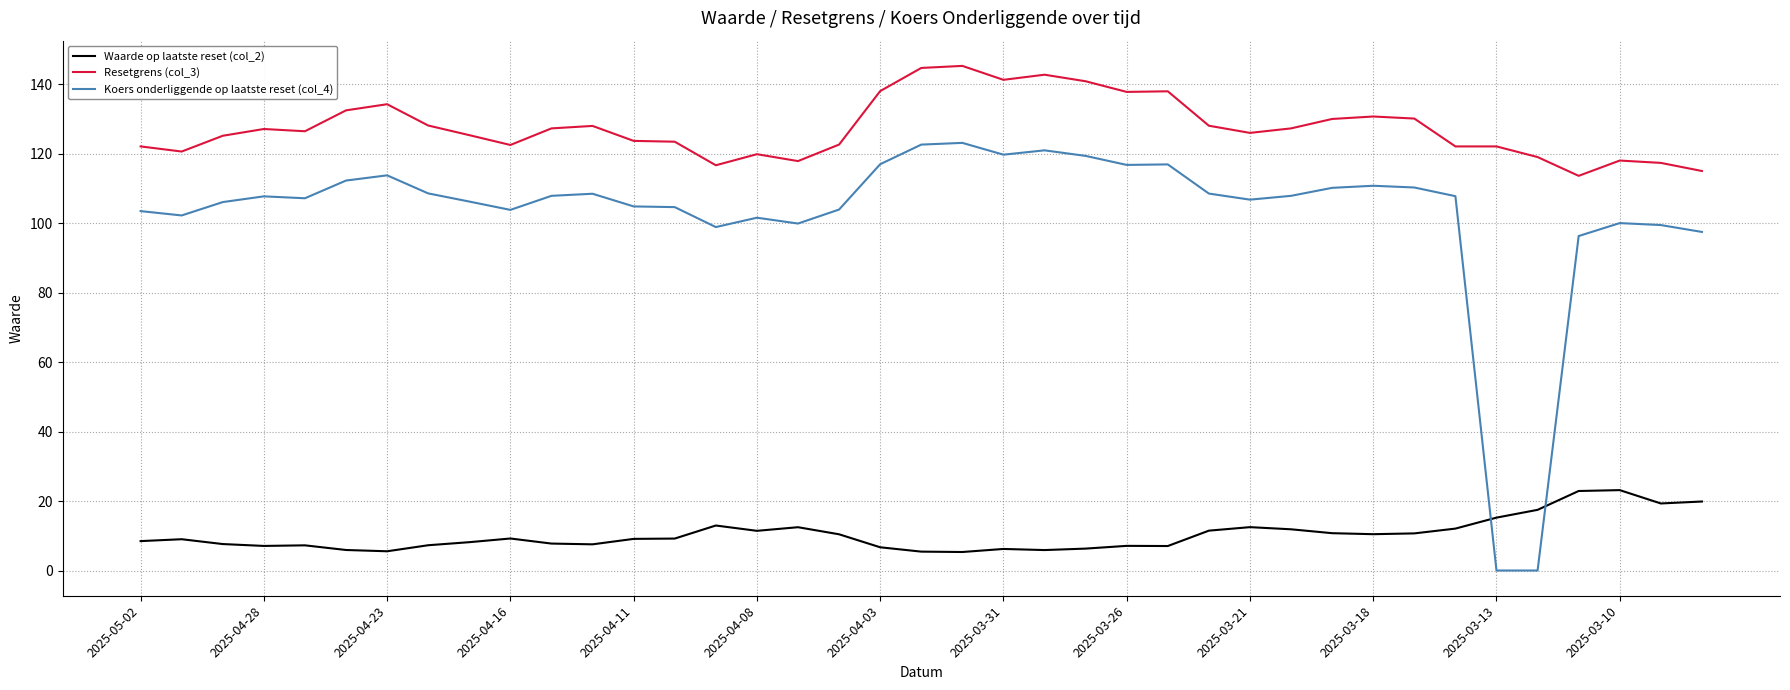

Which series has the largest range (max minus min)?

Koers onderliggende op laatste reset (col_4)